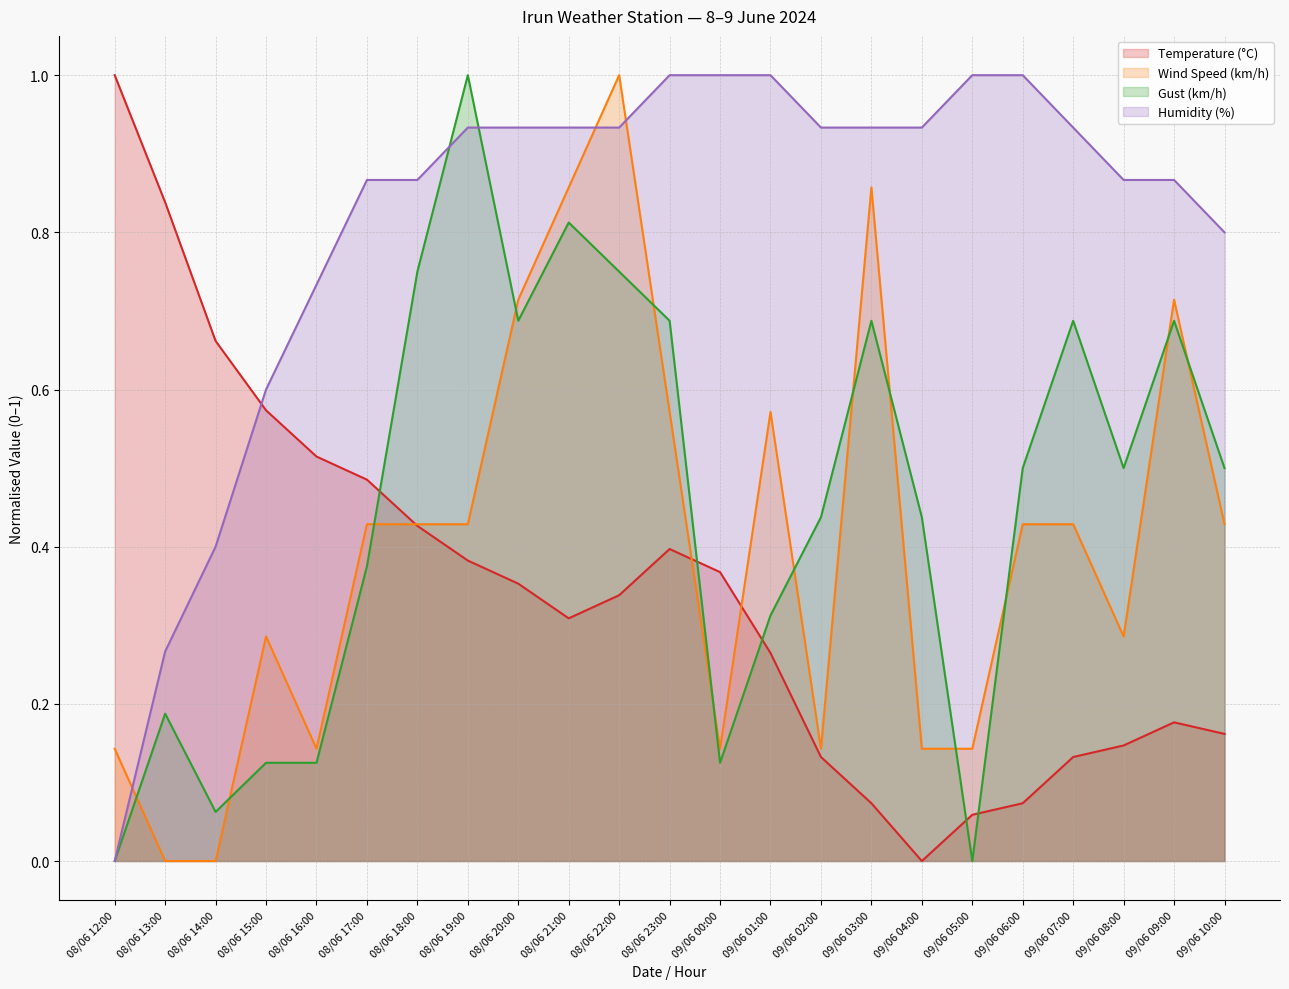

Which series changed the most between 08/06 23:00 and 09/06 03:00?

Temperature (°C)